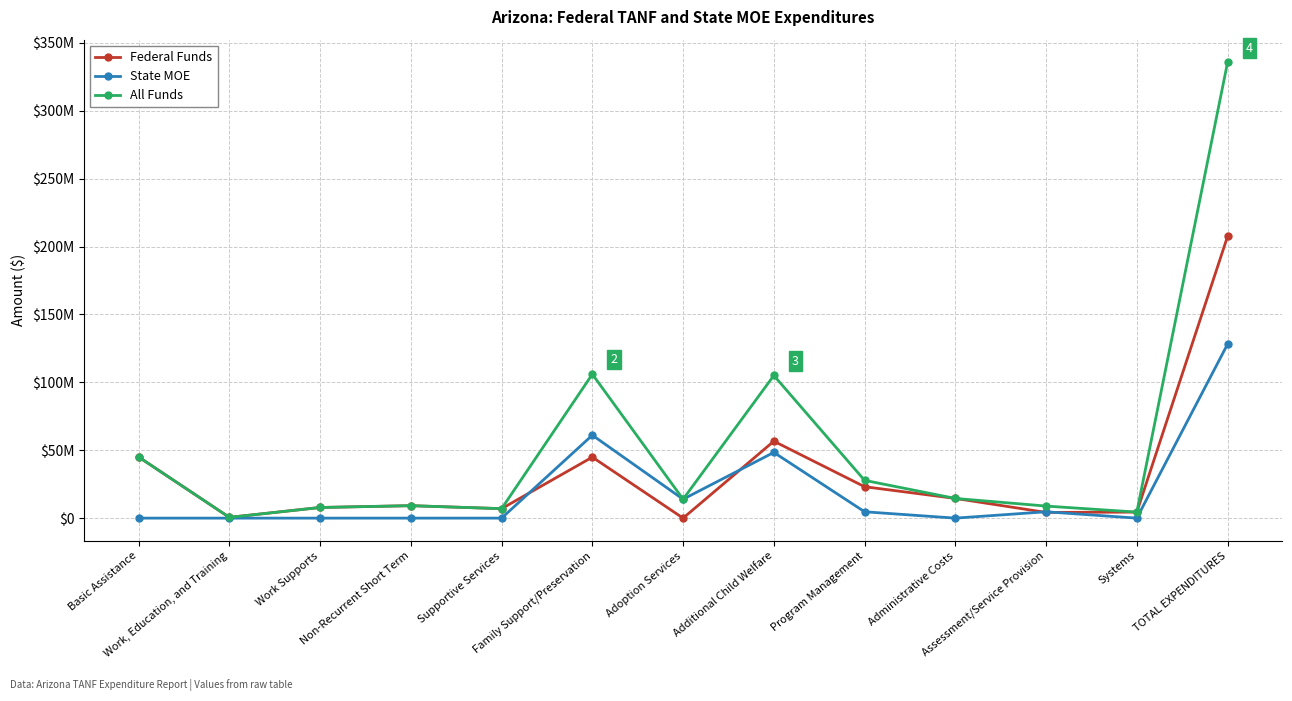

What are all the series names shown in the legend?

Federal Funds, State MOE, All Funds